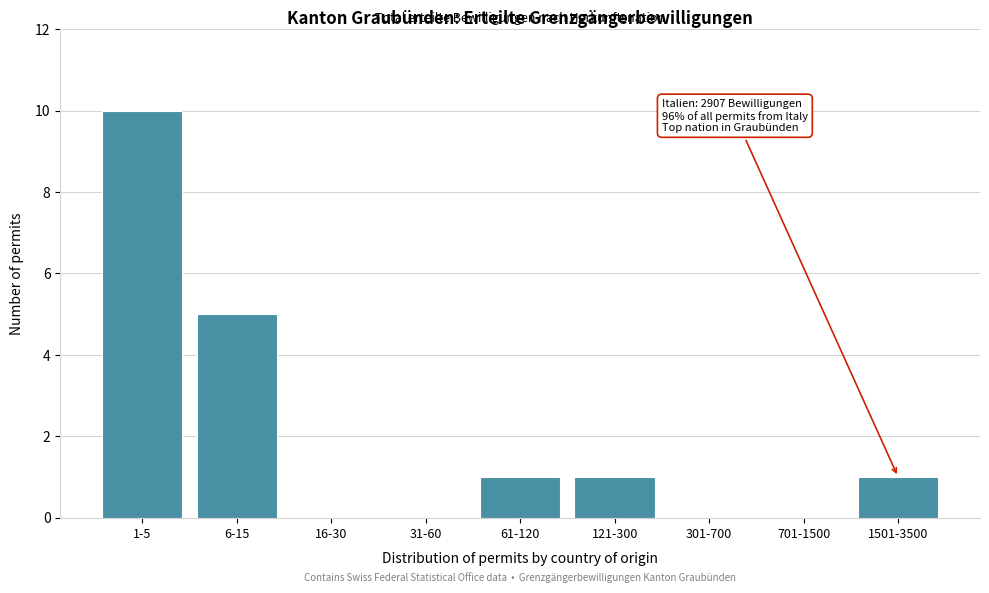

Reading right to left, transcribe all the data shown in this chart.

1501-3500=1	701-1500=0	301-700=0	121-300=1	61-120=1	31-60=0	16-30=0	6-15=5	1-5=10